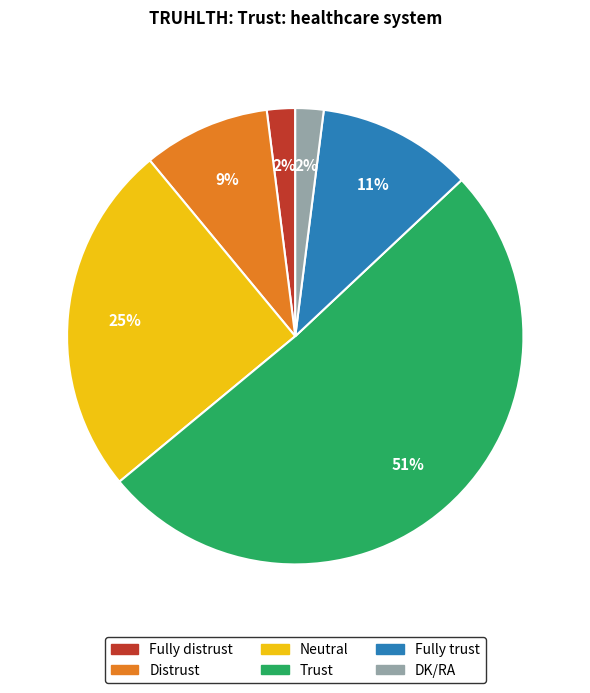

The DK/RA slice represents 2% of the pie. True or false?

True